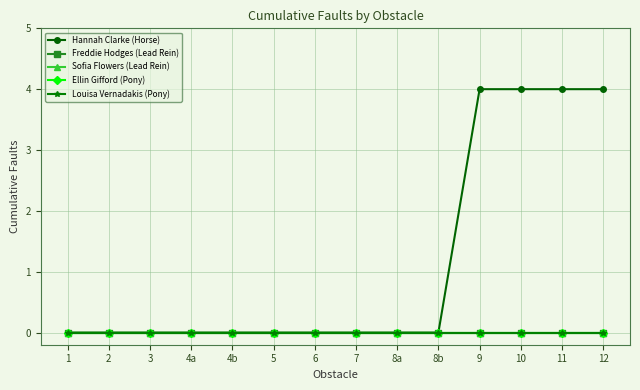

Between 3 and 5, which series saw the biggest shift?

Hannah Clarke (Horse)